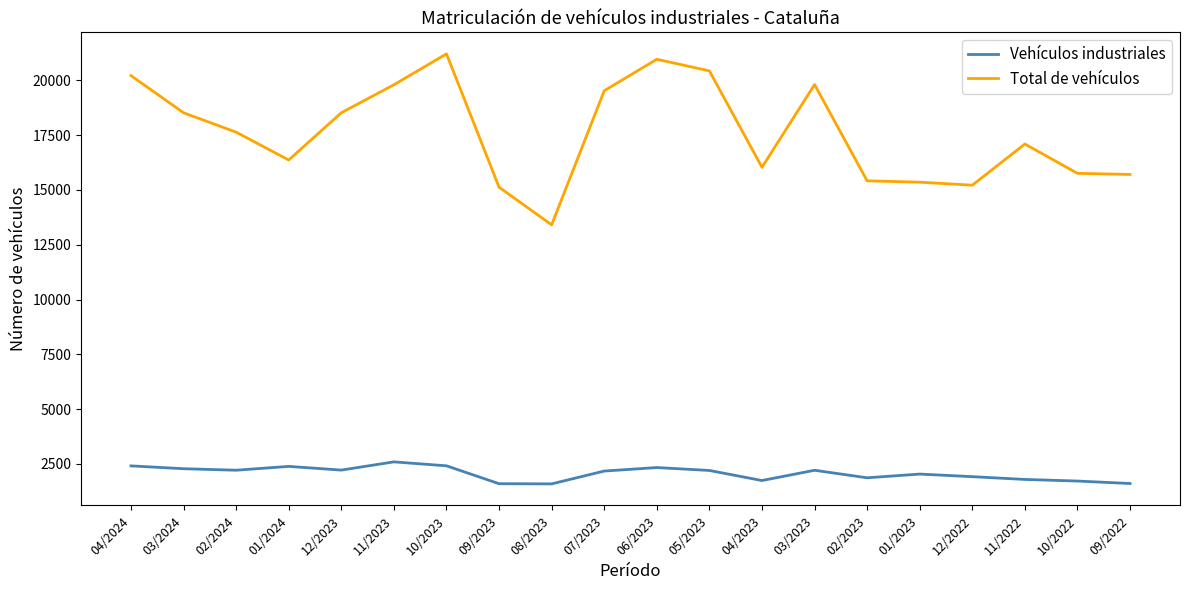

In Total de vehículos, how many points are higher than both neighbors (excluding endpoints)?

4